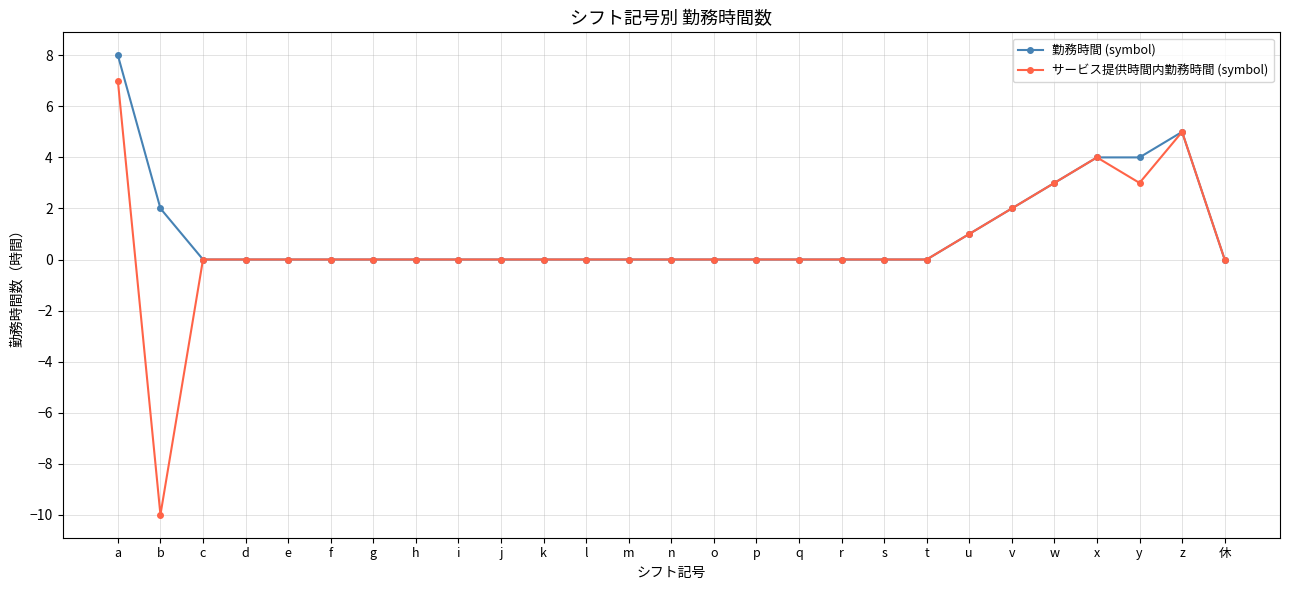

What are all the series names shown in the legend?

勤務時間 (symbol), サービス提供時間内勤務時間 (symbol)